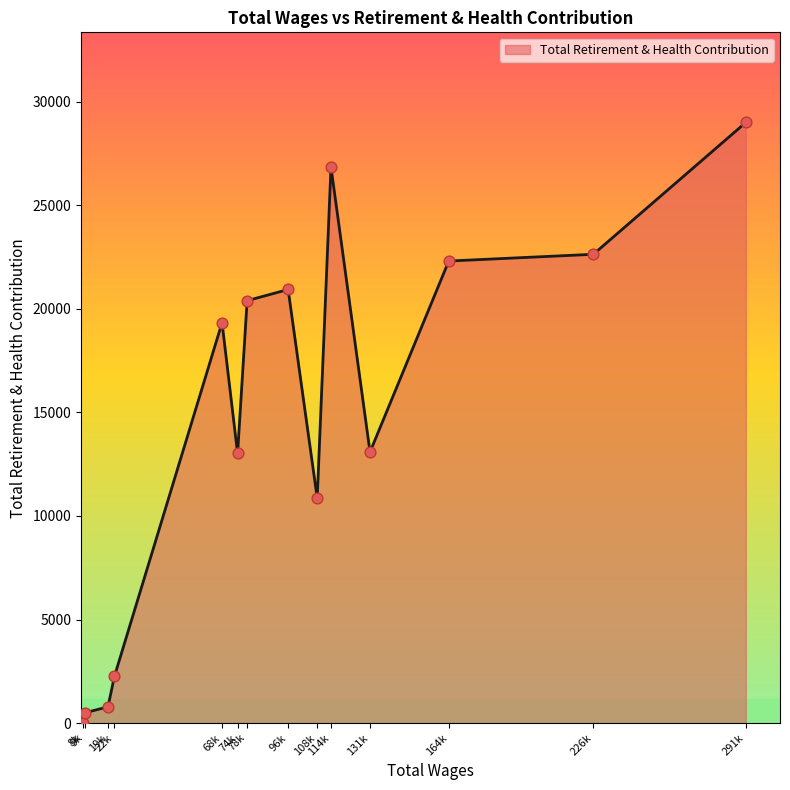

What is the maximum value shown in the chart?

29000